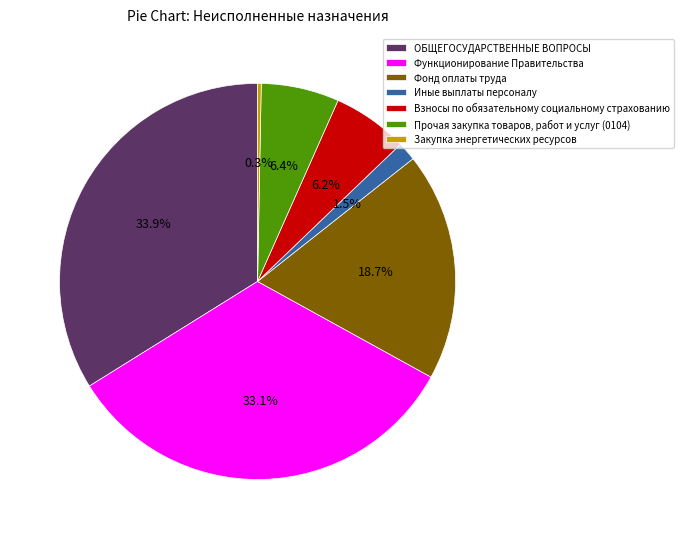

Combined, do Фонд оплаты труда and ОБЩЕГОСУДАРСТВЕННЫЕ ВОПРОСЫ account for over 50%?

Yes